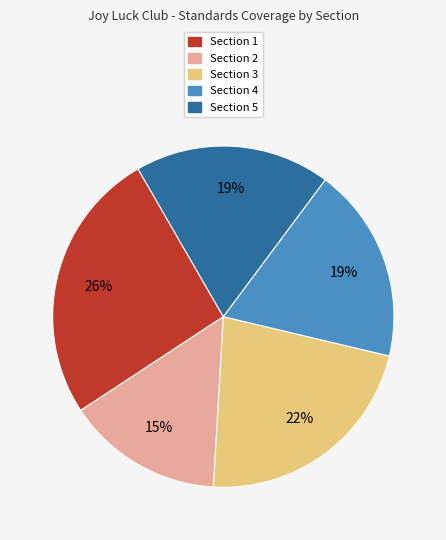

True or false: Section 5 accounts for 19% of the total.

True